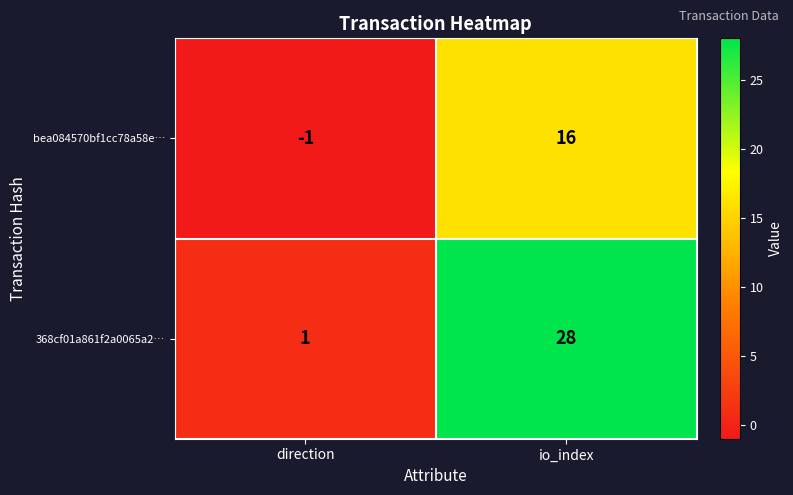

At which category is the sum across all series the highest?

io_index